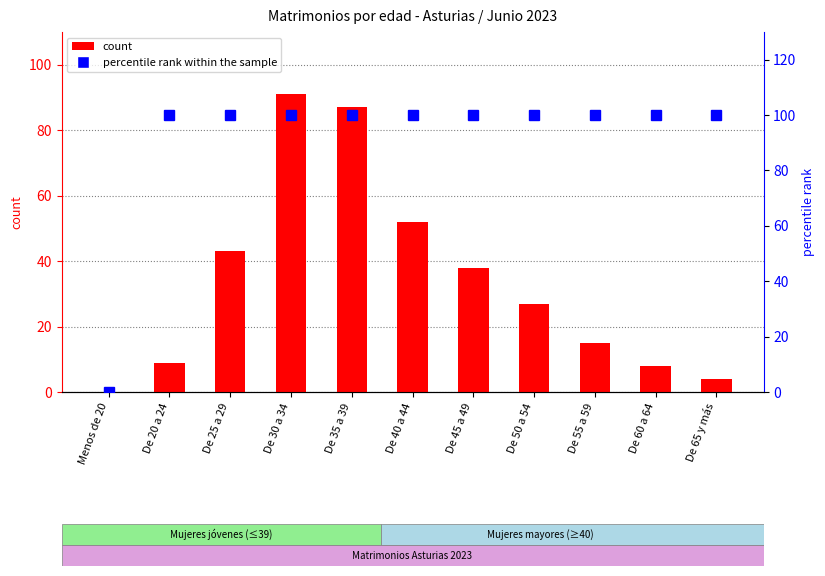

Rank the series by their average value, from highest to lowest.

percentile rank within the sample, count